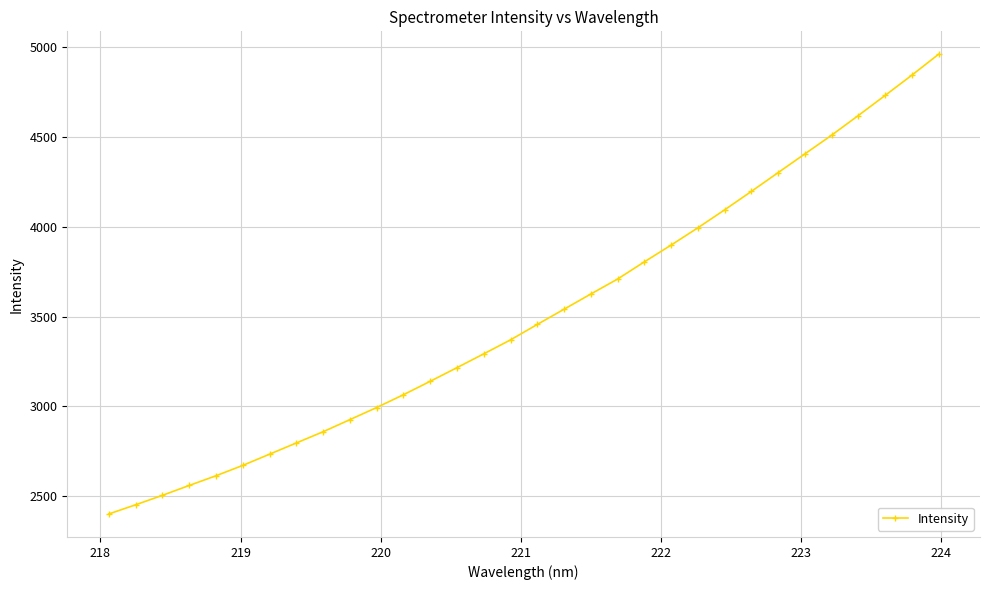

What is the value of the 13th point from the left?

3140.0